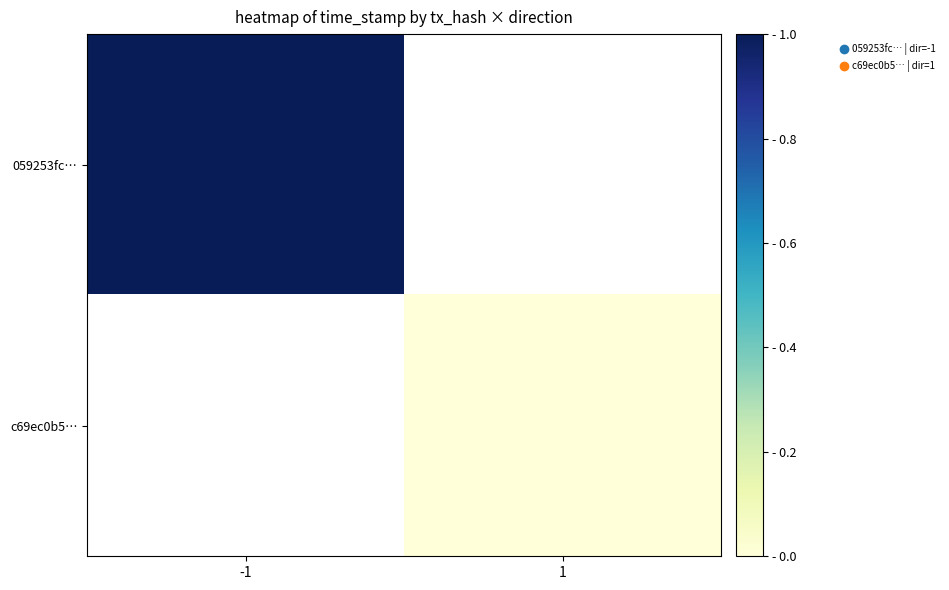

Rank the series by their maximum value, from highest to lowest.

059253fc…, c69ec0b5…